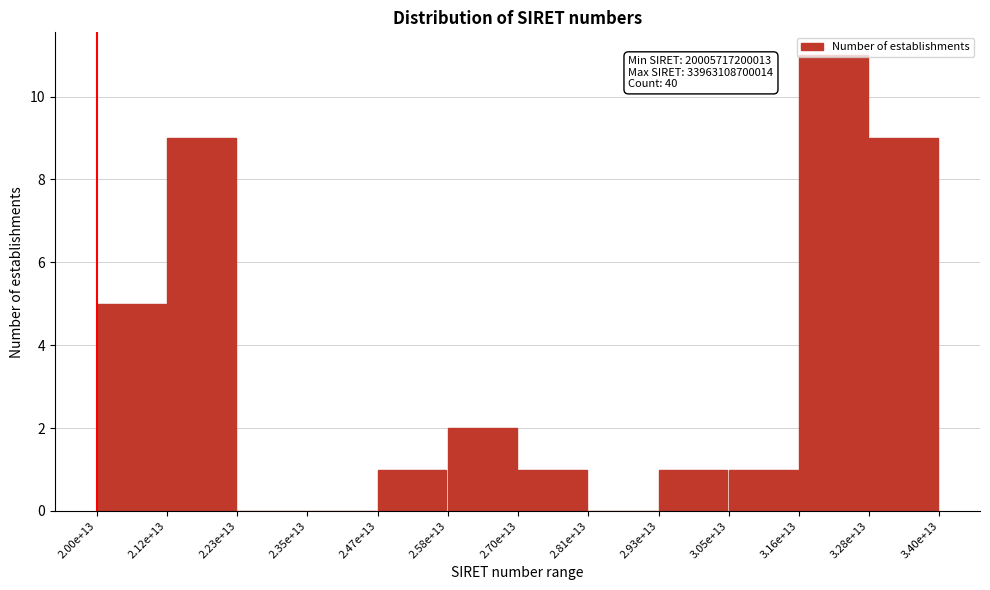

The chart shows a value of 11 at 3.16e+13. True or false?

True